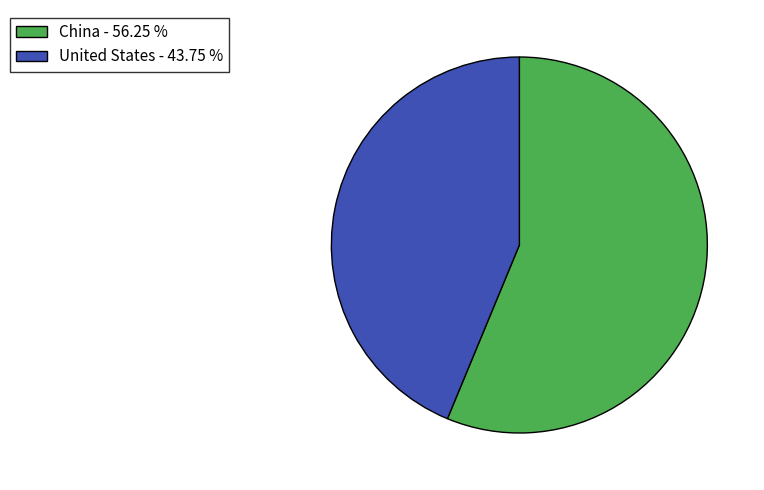

Is the sum of United States and China greater than half?

Yes